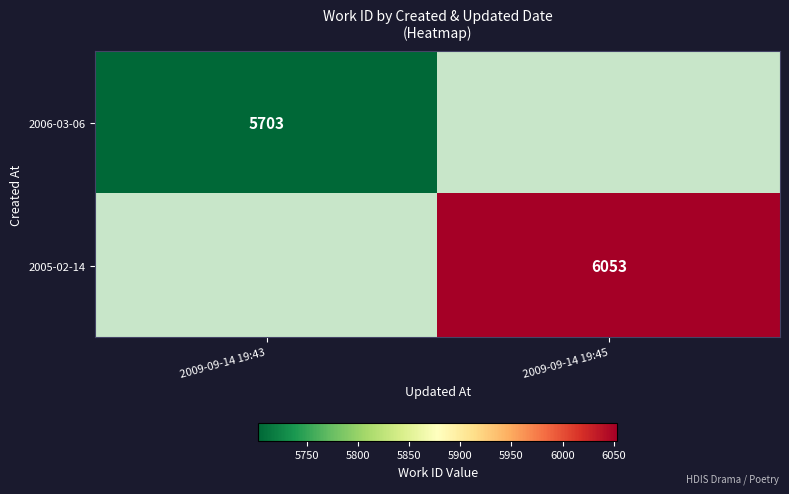

The value of 2005-02-14 at 2009-09-14 19:45 is 8639. True or false?

False